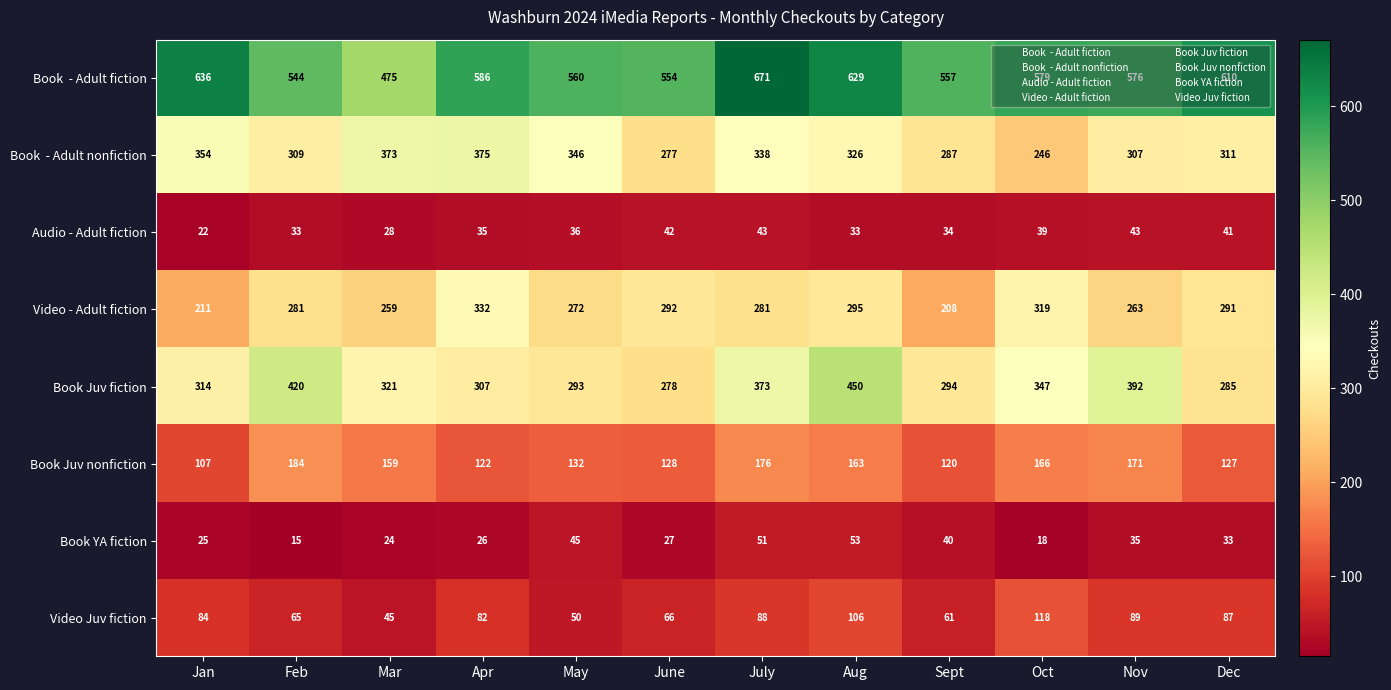

What is the approximate value of Audio - Adult fiction at Mar, to the nearest 10?

30